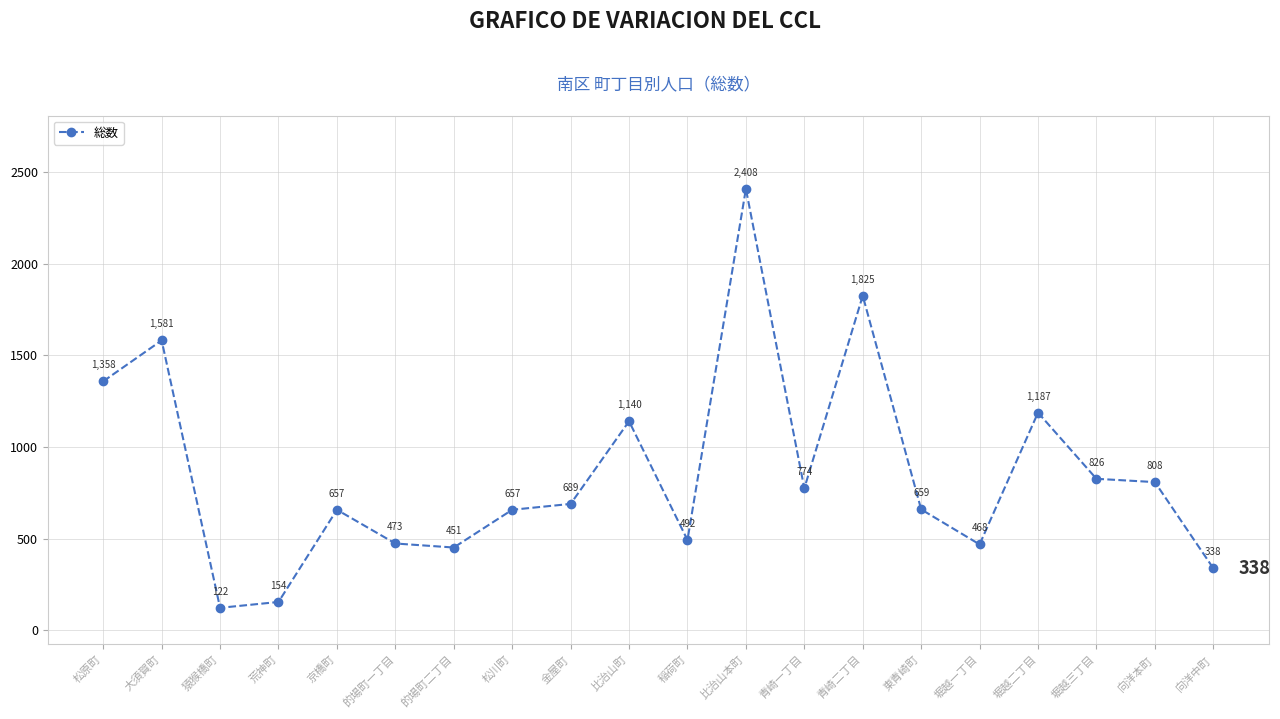

Where is the first local minimum?

猿猴橋町